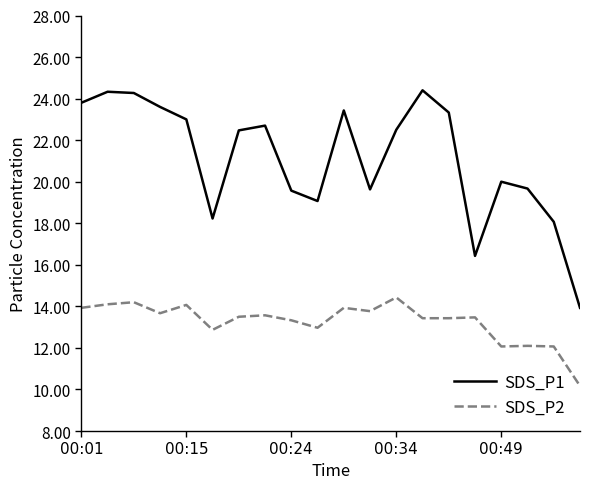

In SDS_P2, how many points are higher than both neighbors (excluding endpoints)?

7